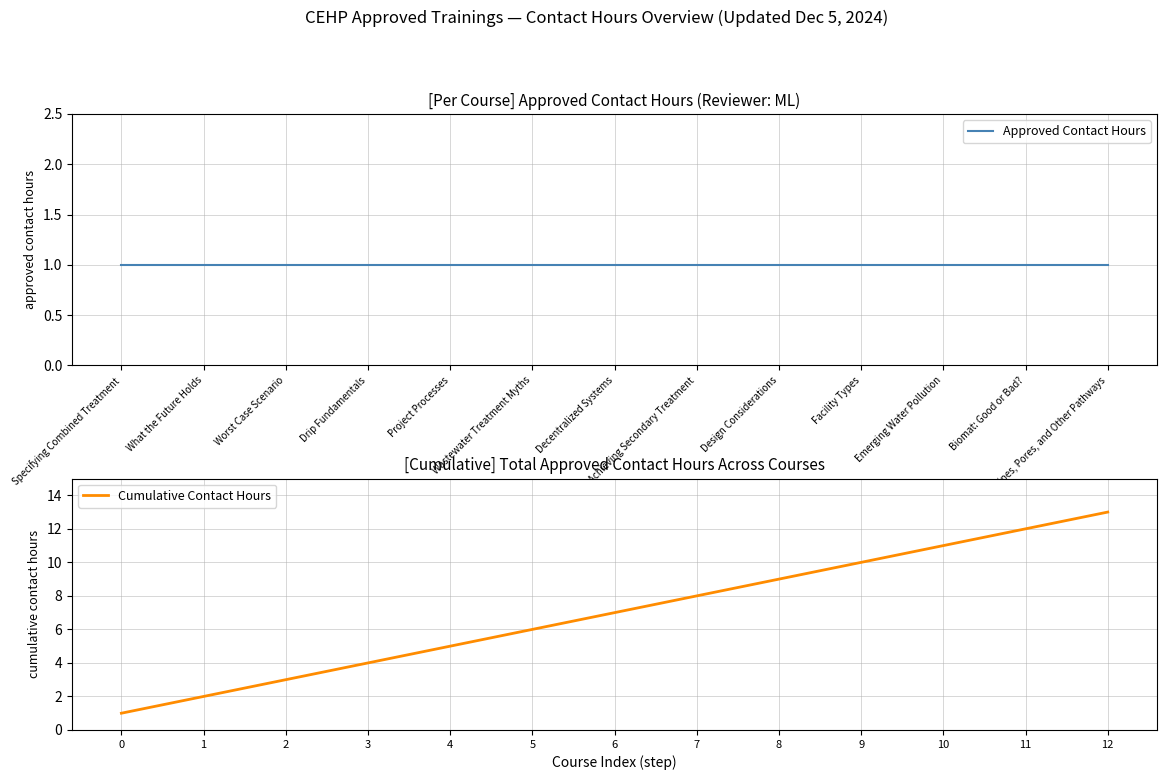

True or false: Cumulative Contact Hours has a value of 6 at 9.

False